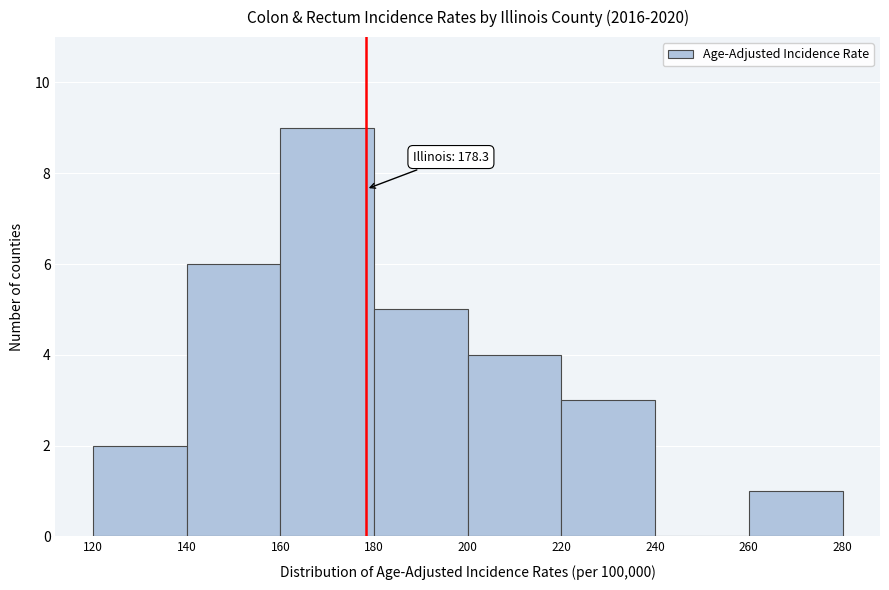

Which range on the x-axis has the tallest bar?

160 to 180